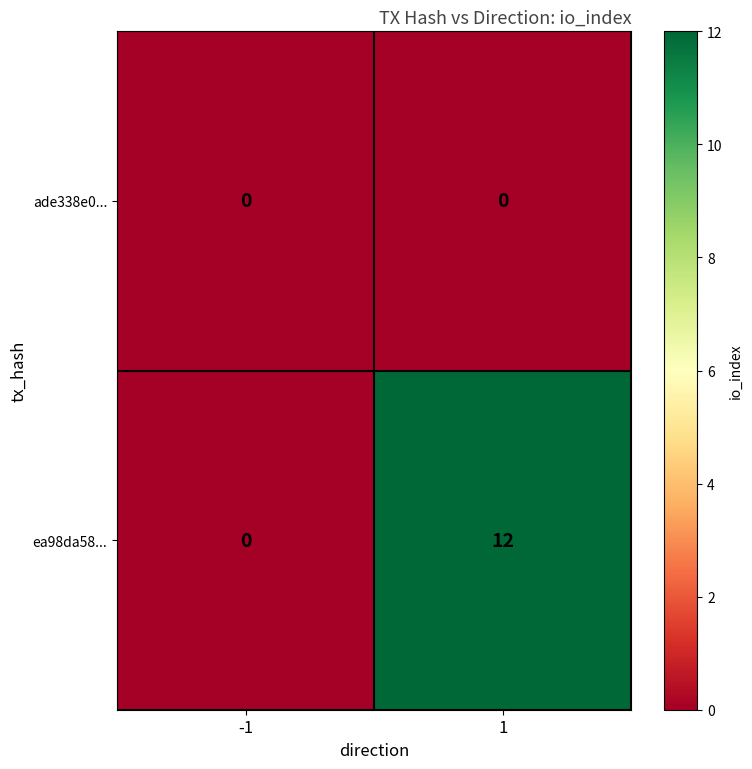

At which category is the sum across all series the highest?

1